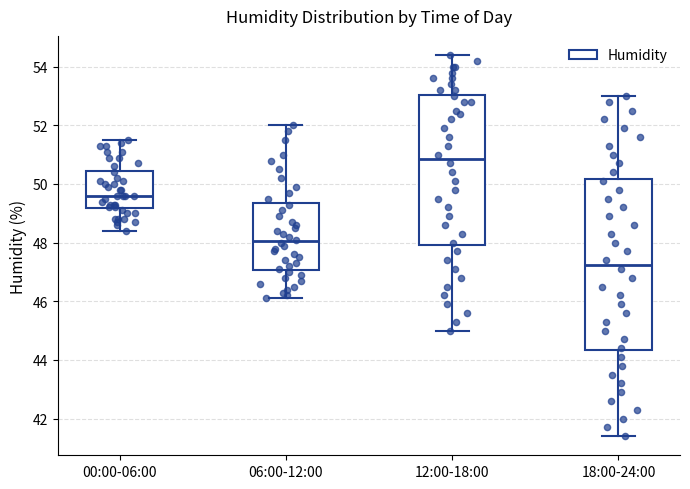

Which box is the tallest, from its lower edge to its upper edge?

18:00-24:00